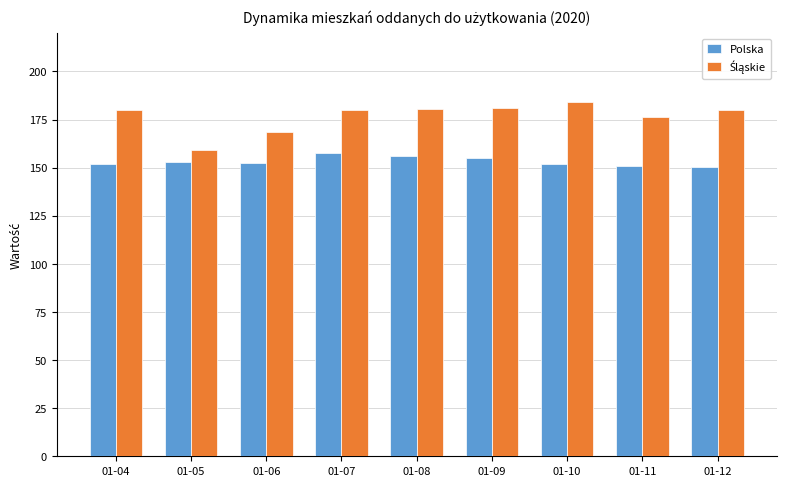

What is the spread (max minus min) of values at 01-12?

29.8